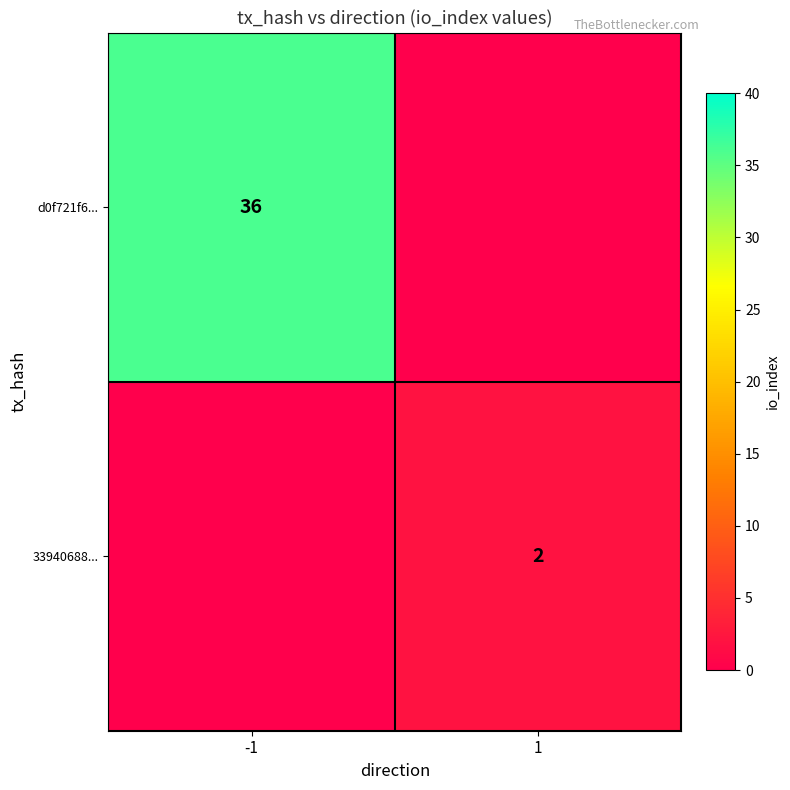

Which label corresponds to the largest value in the chart?

-1